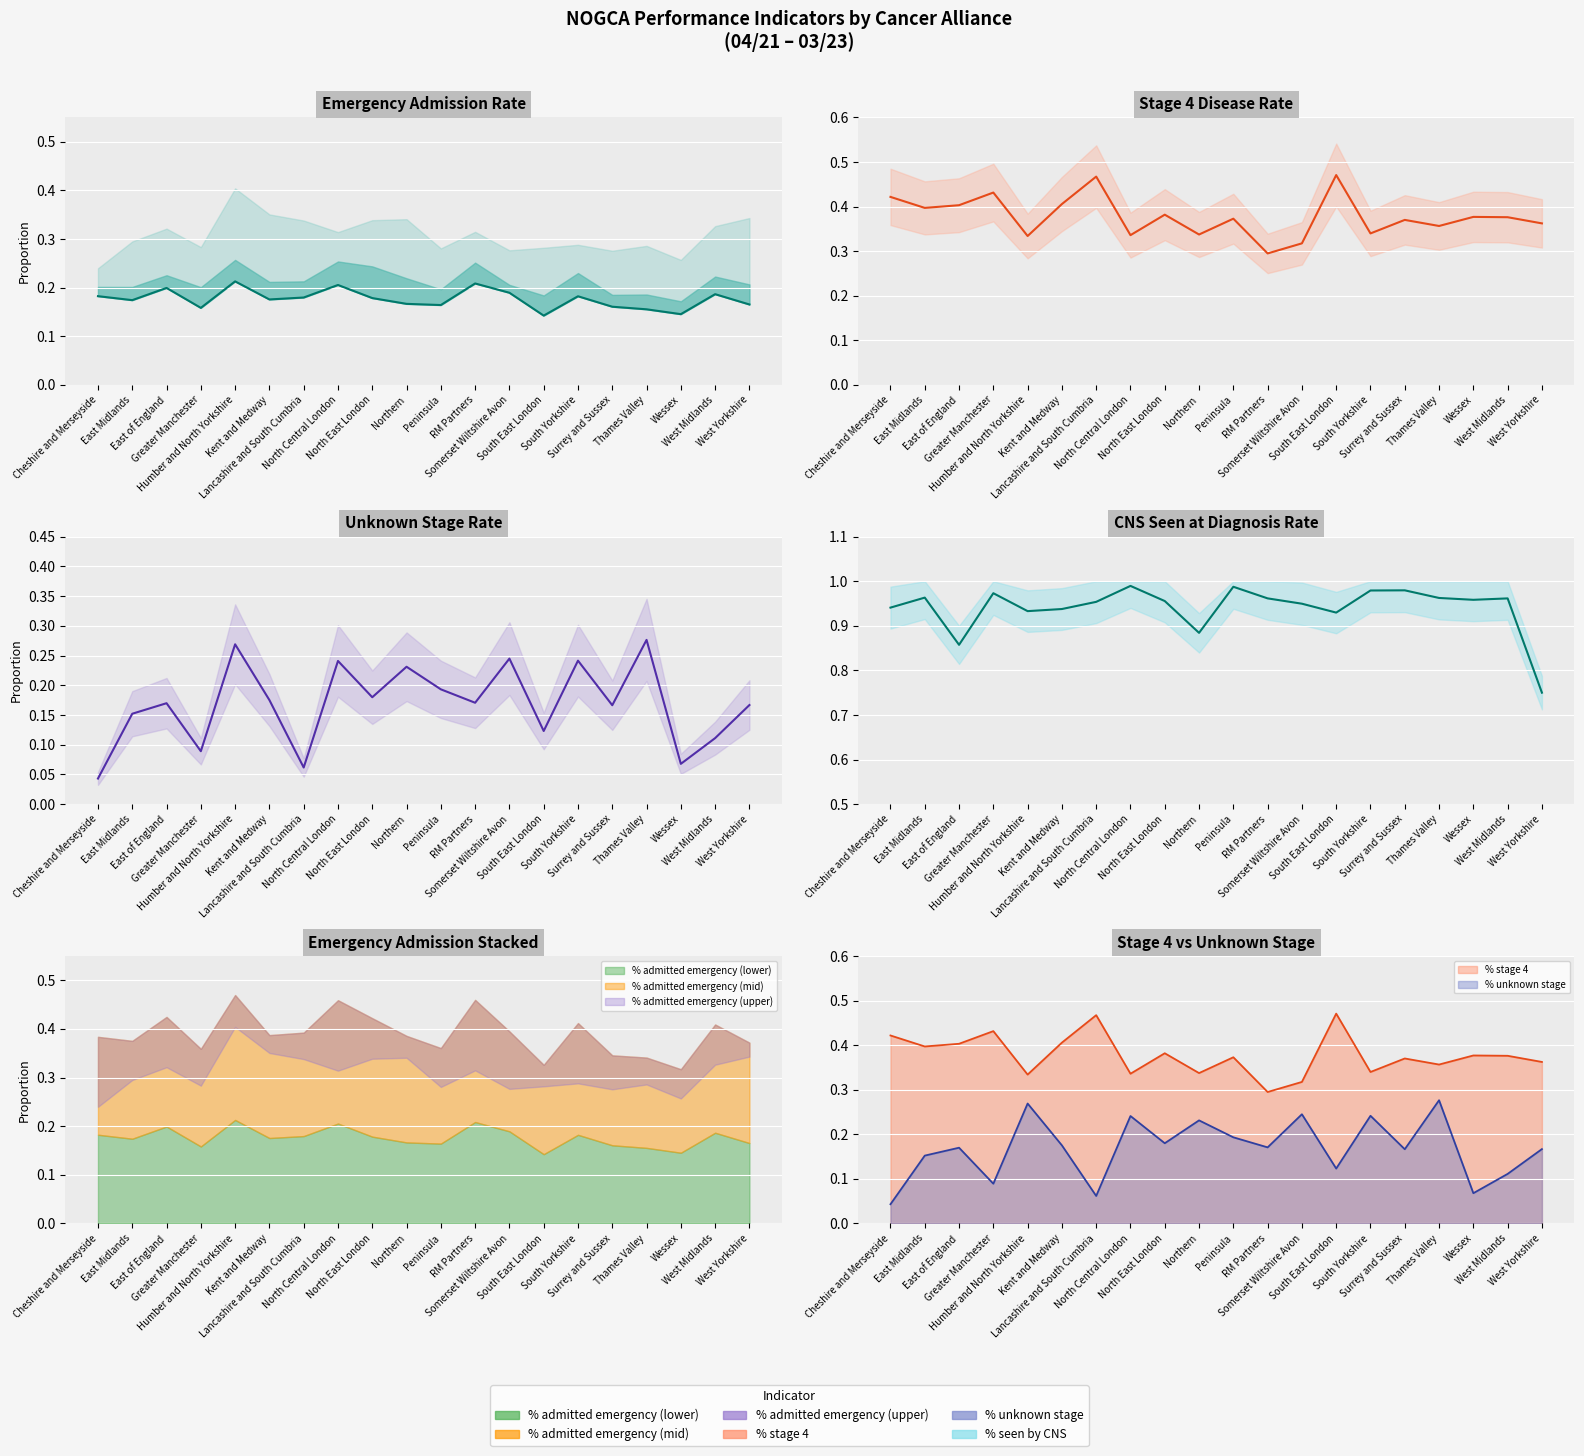

Which category has the lowest value across all series?

Cheshire and Merseyside